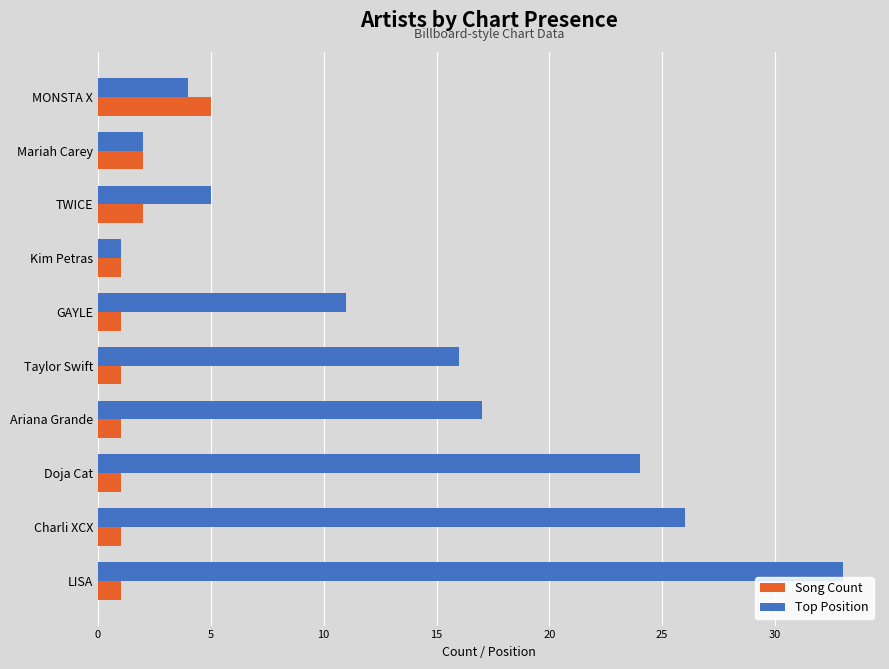

What is the difference between the maximum and minimum values in the Top Position series?

32